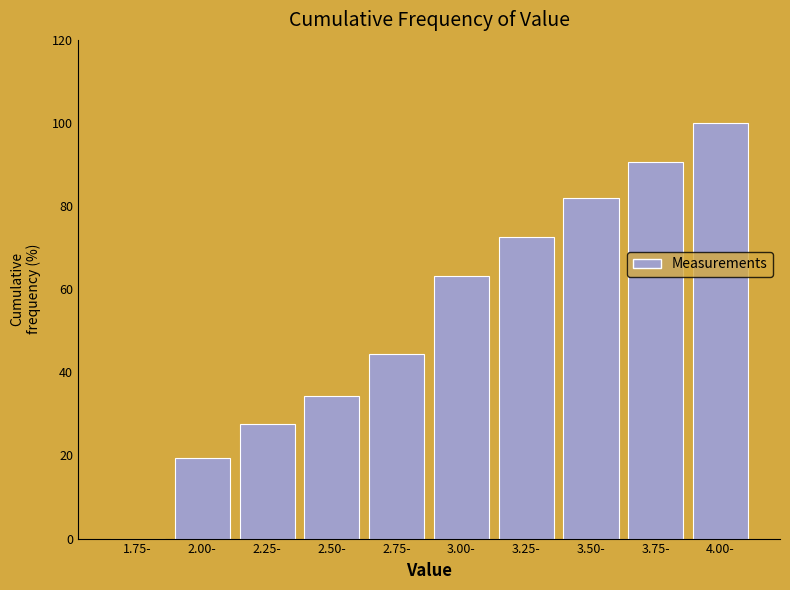

The value at 4.00- is 100.0. True or false?

True